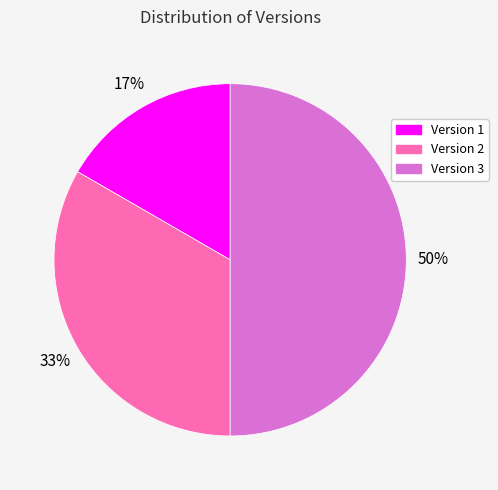

The Version 3 slice represents 50% of the pie. True or false?

True